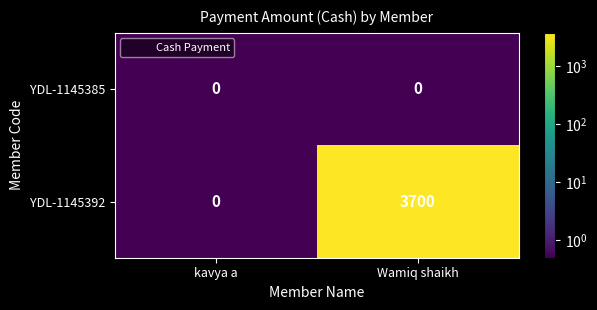

At which category is the sum across all series the highest?

Wamiq shaikh